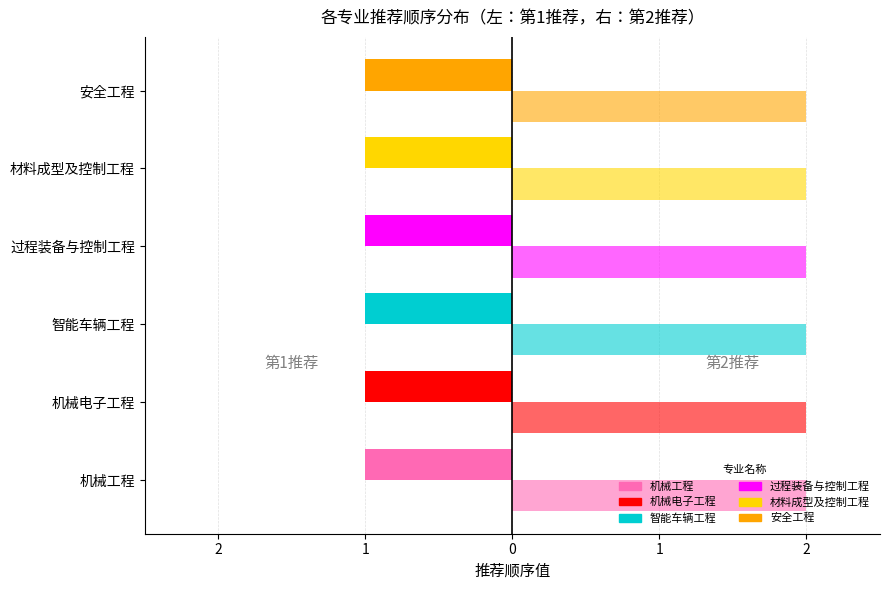

What is the maximum value shown in the chart?

2